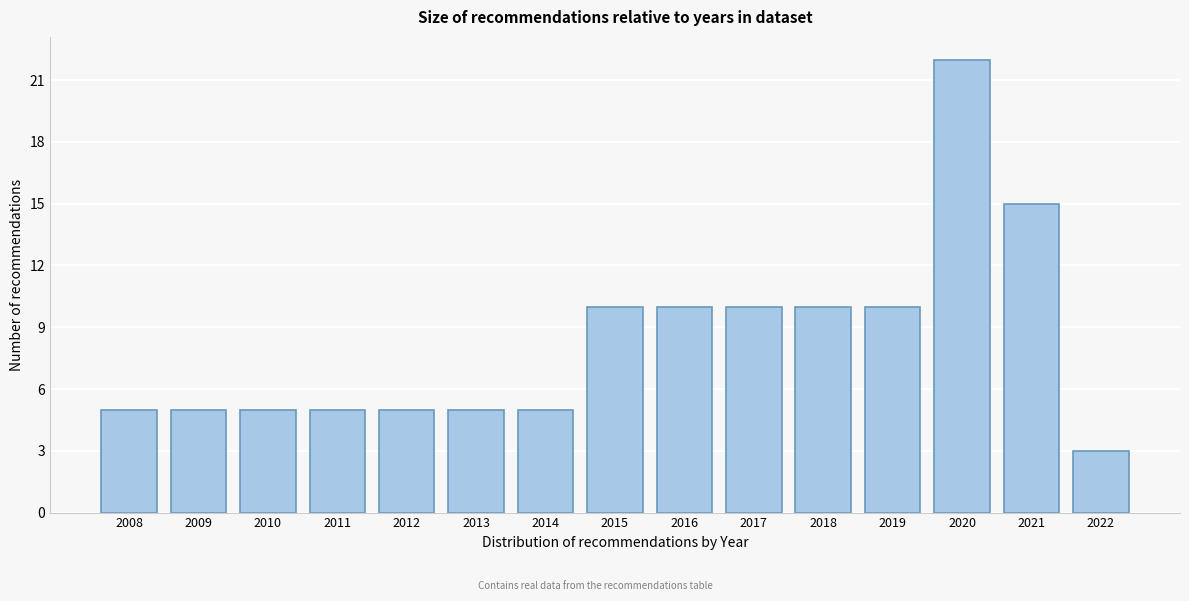

Reading left to right, list all the values displayed in this chart.

2008=5	2009=5	2010=5	2011=5	2012=5	2013=5	2014=5	2015=10	2016=10	2017=10	2018=10	2019=10	2020=22	2021=15	2022=3